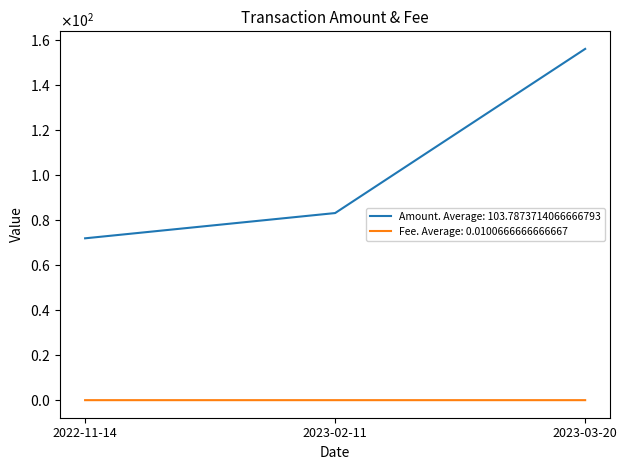

What is the label of the 2nd point from the right?

2023-02-11